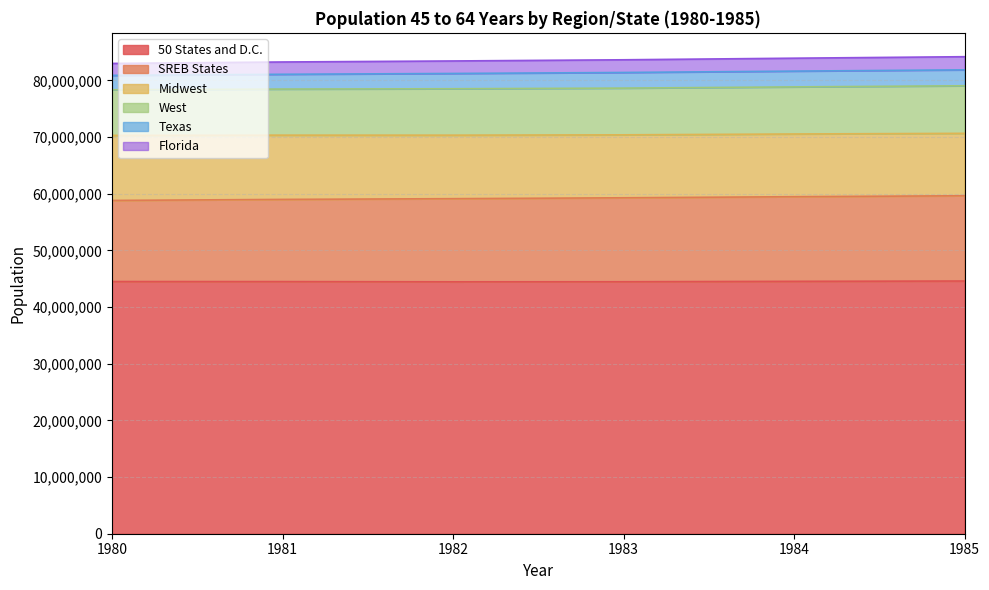

What is the greatest value displayed?

84181858